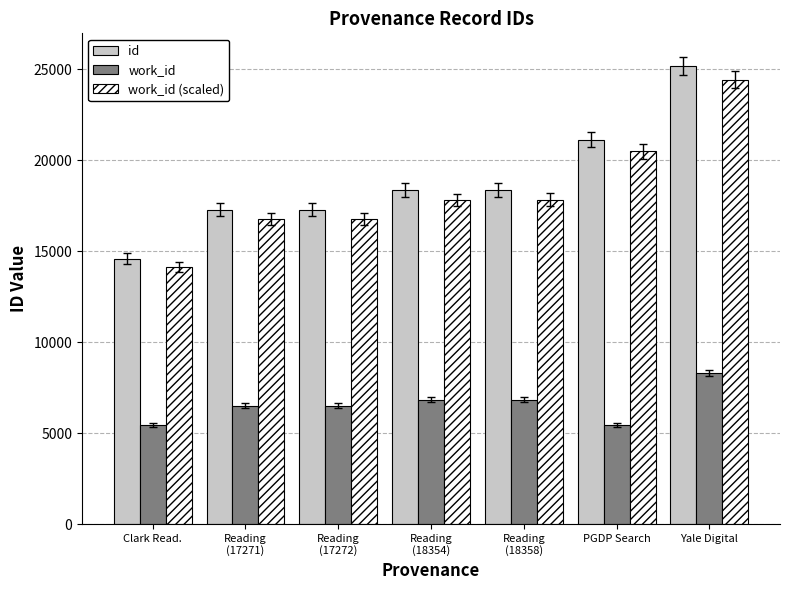

How many values in the work_id (scaled) series exceed 17803?

4